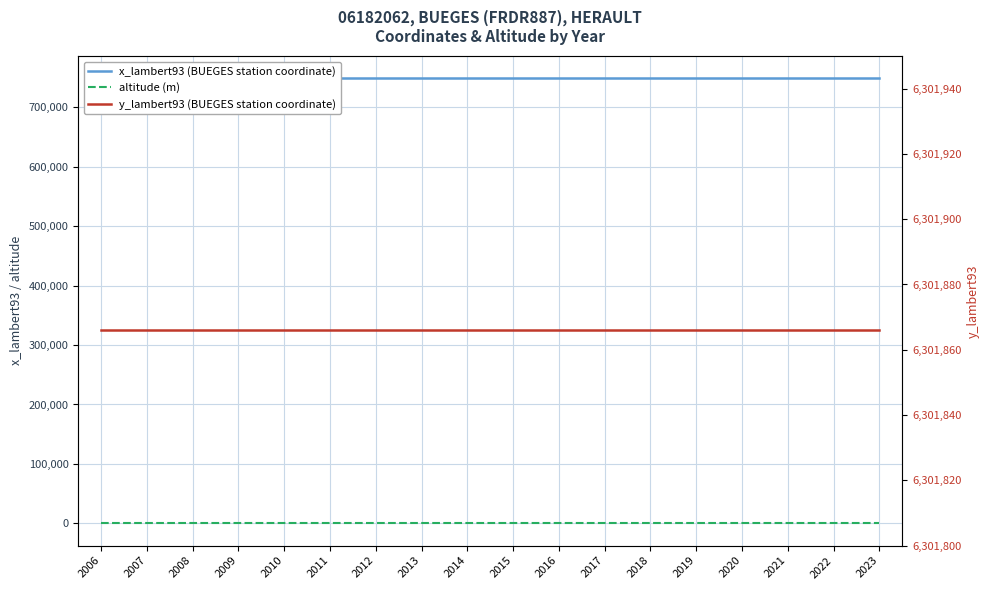

Is it true that altitude (m) equals 78 at 2017?

False